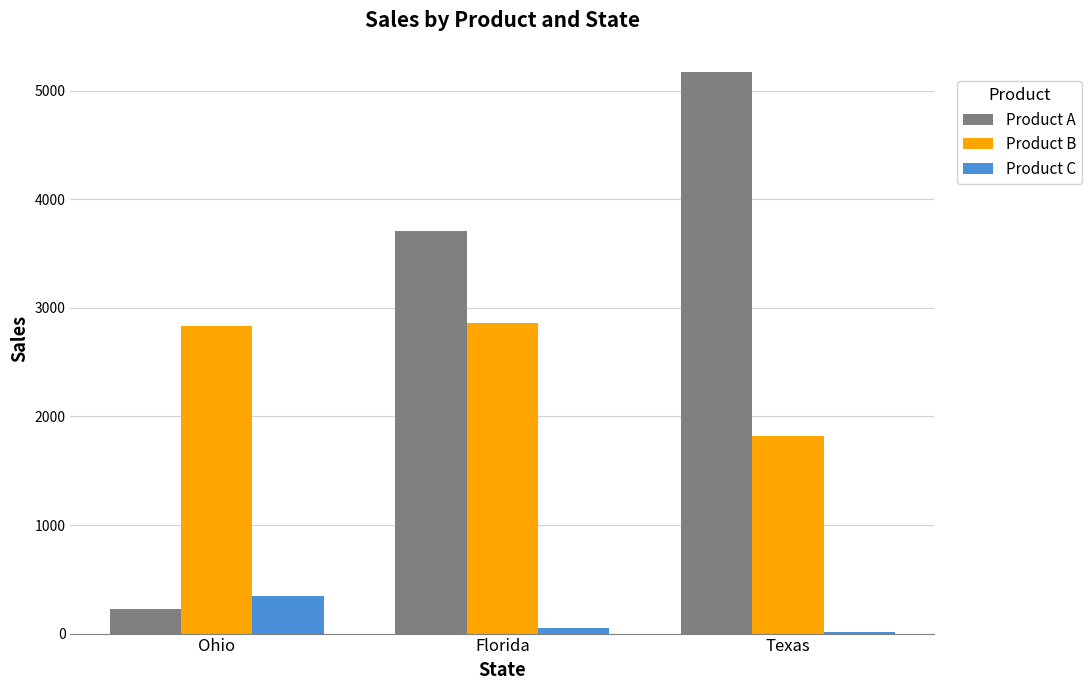

What is the maximum value for Product C?

342.0